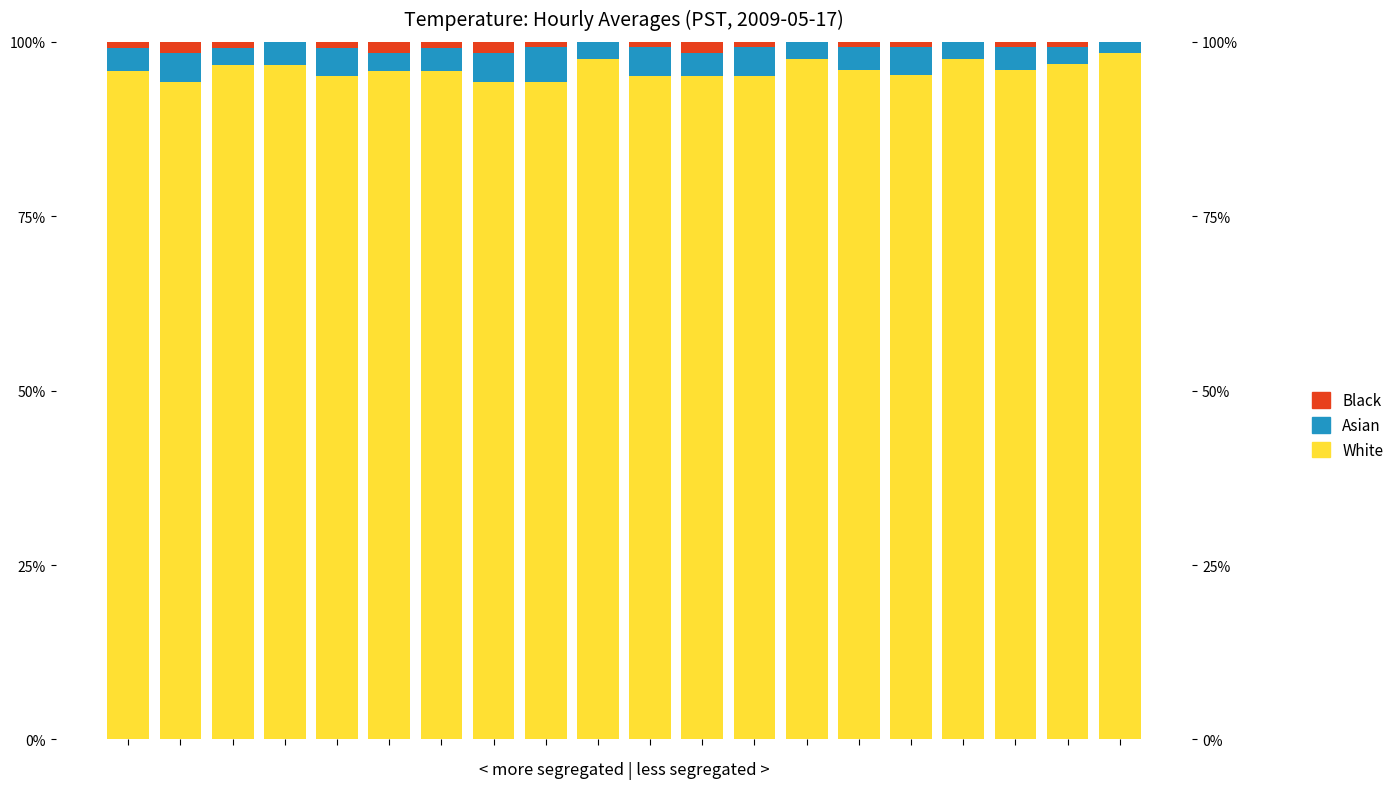

What value does the Asian series have at 11?

3.3